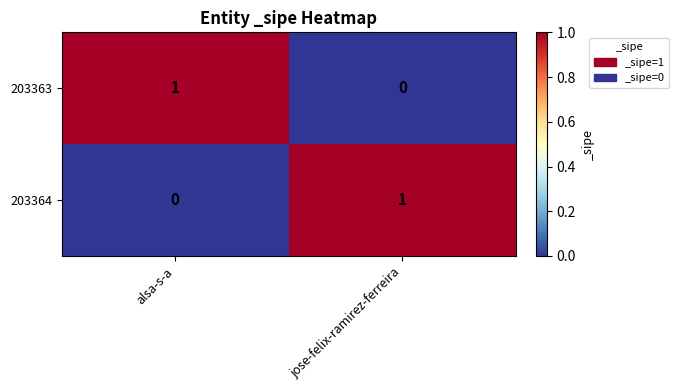

At how many categories does at least one series exceed 0?

2